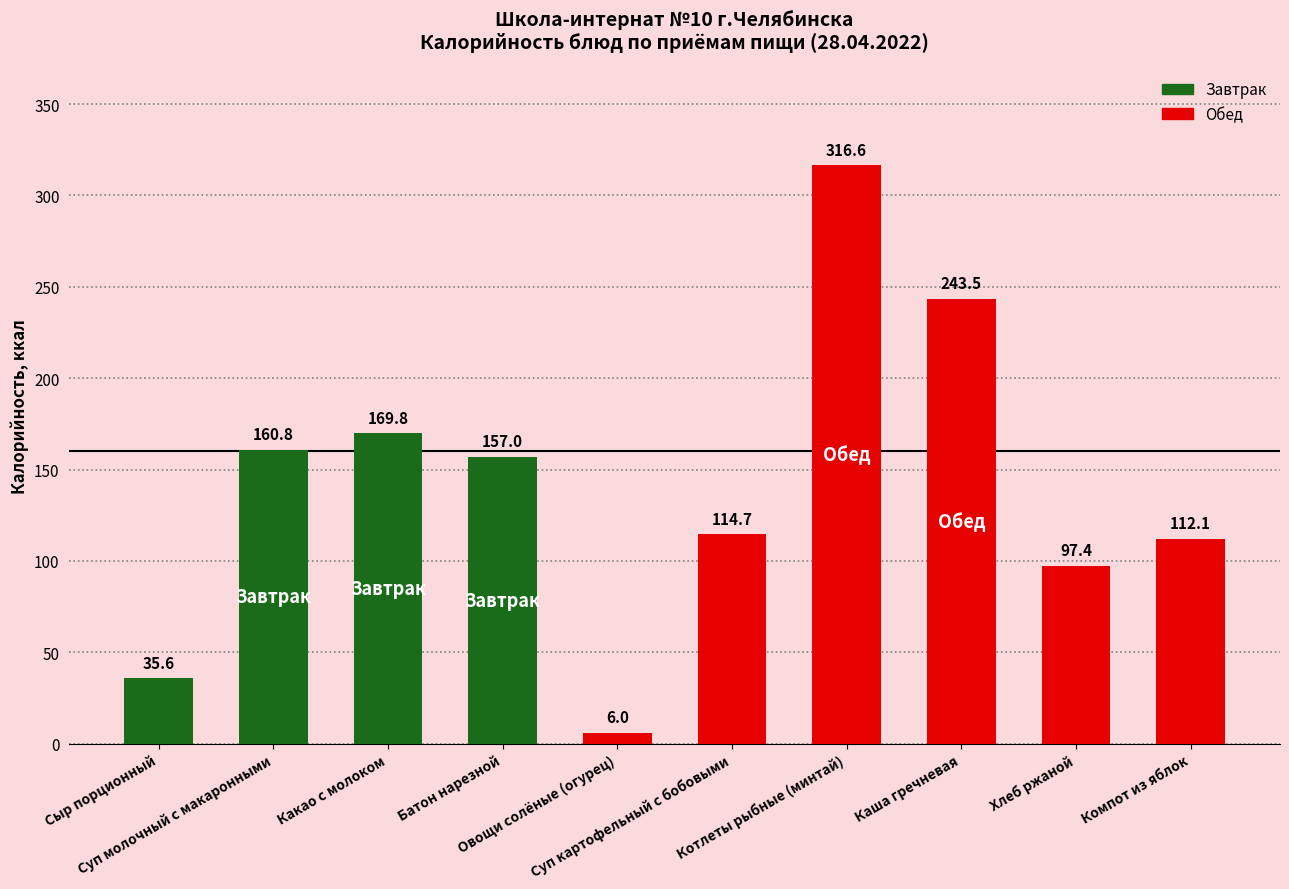

What is the difference between the maximum and minimum values?

310.6